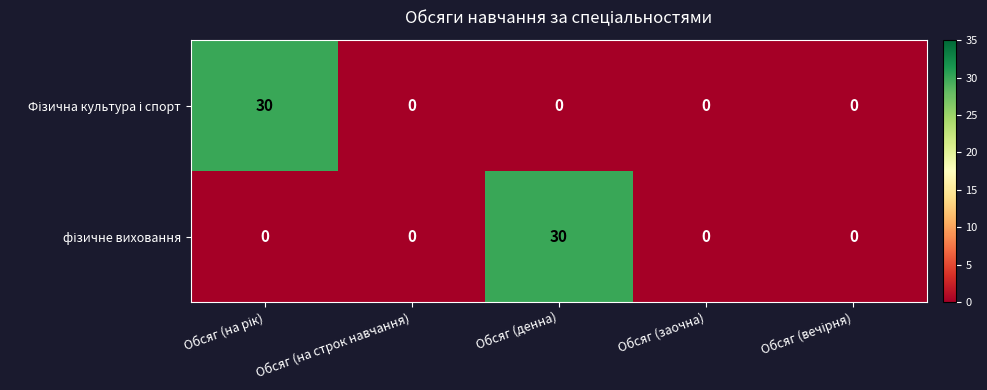

What is the total value across all series at Обсяг (денна)?

30